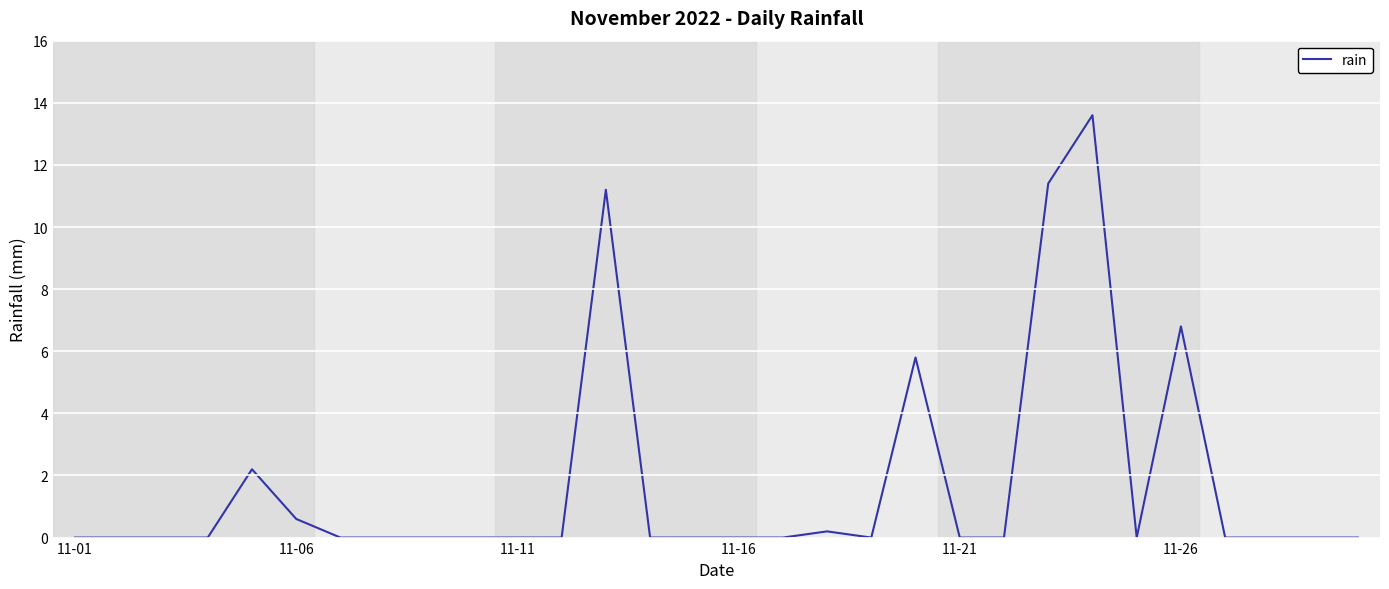

What is the maximum value shown in the chart?

13.6